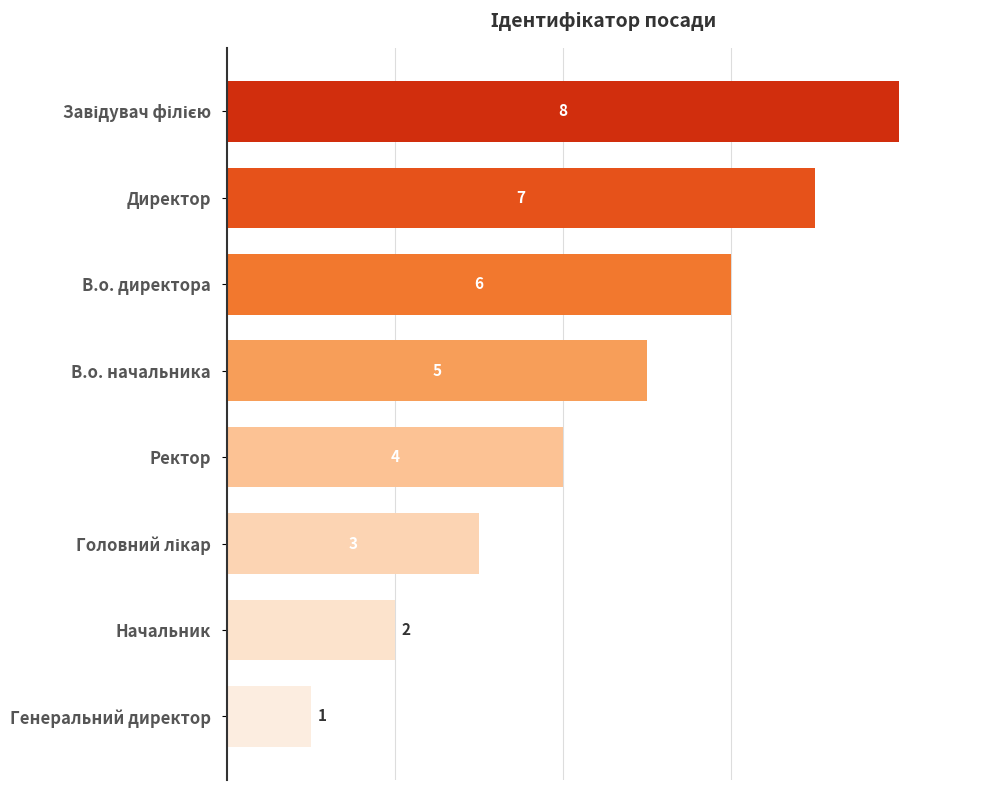

What is the difference between the values at В.о. начальника and Начальник?

3